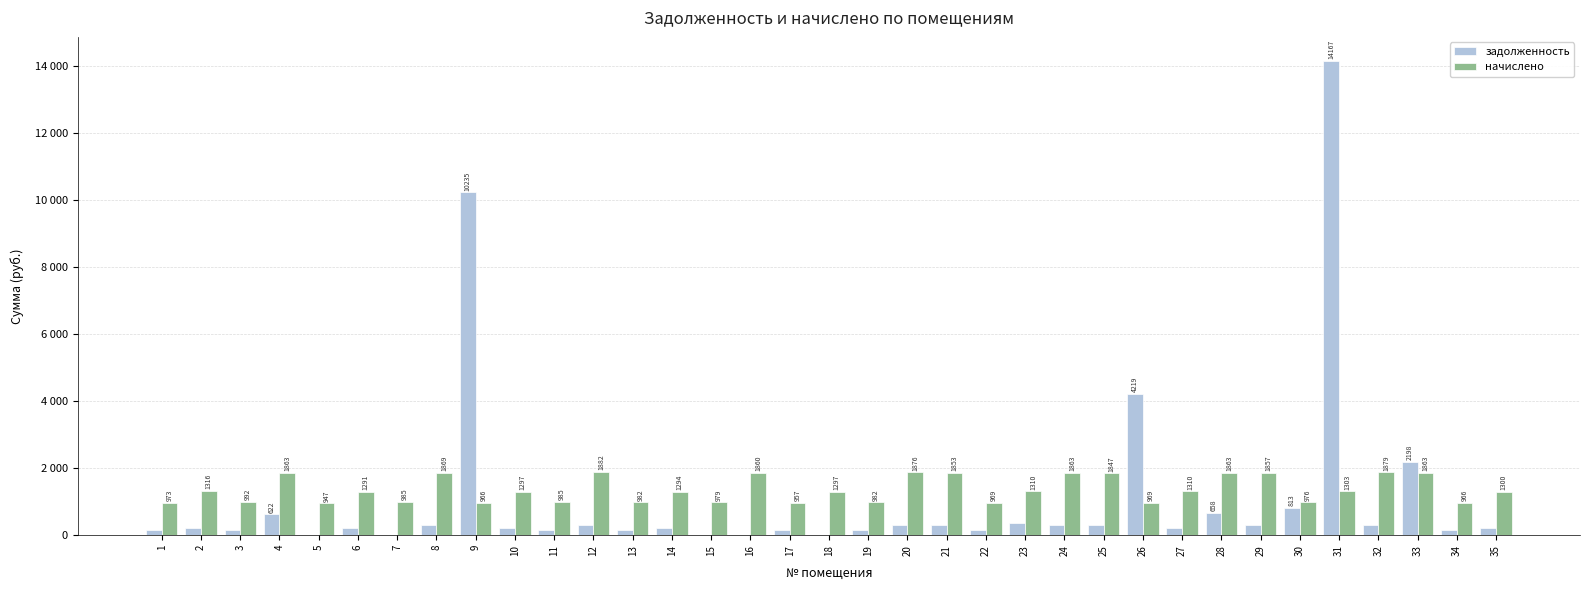

At 31, list the series in order from largest to smallest.

задолженность, начислено